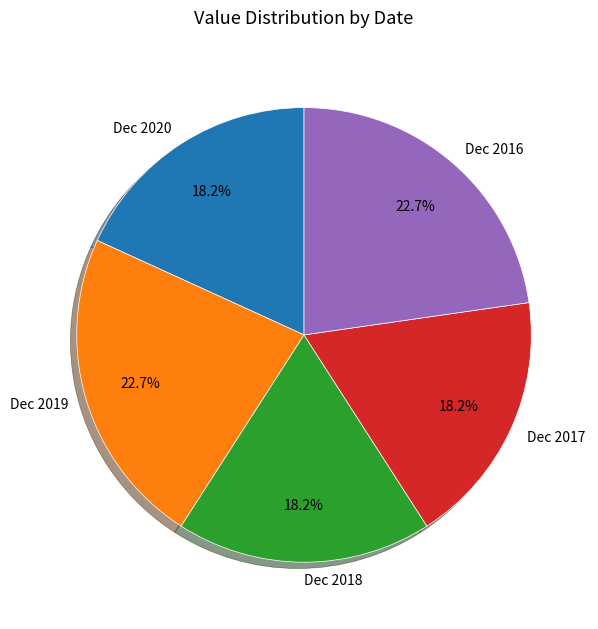

What is the ratio of the value at Dec 2020 to the value at Dec 2017?

1.0